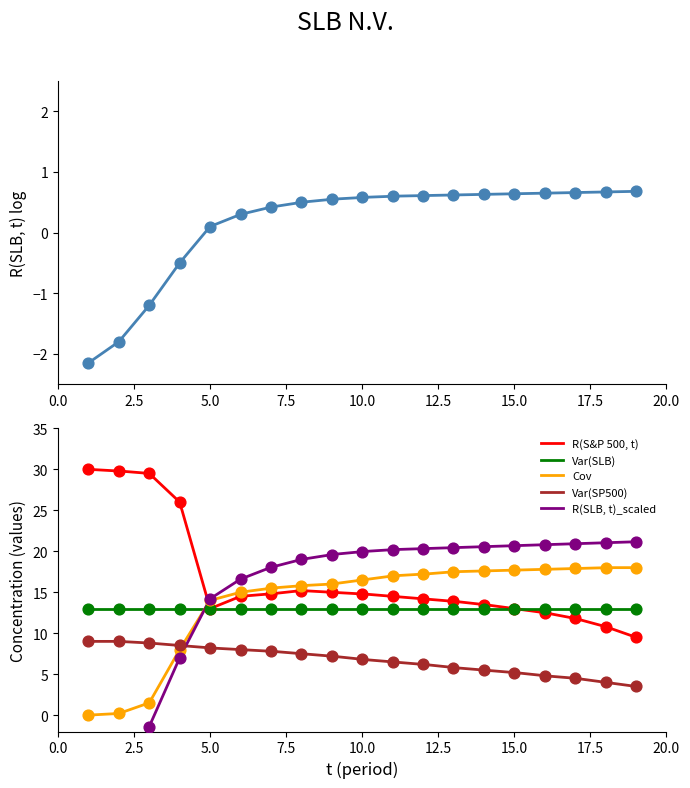

True or false: Var(SLB) and Var(SP500) intersect in this chart.

False